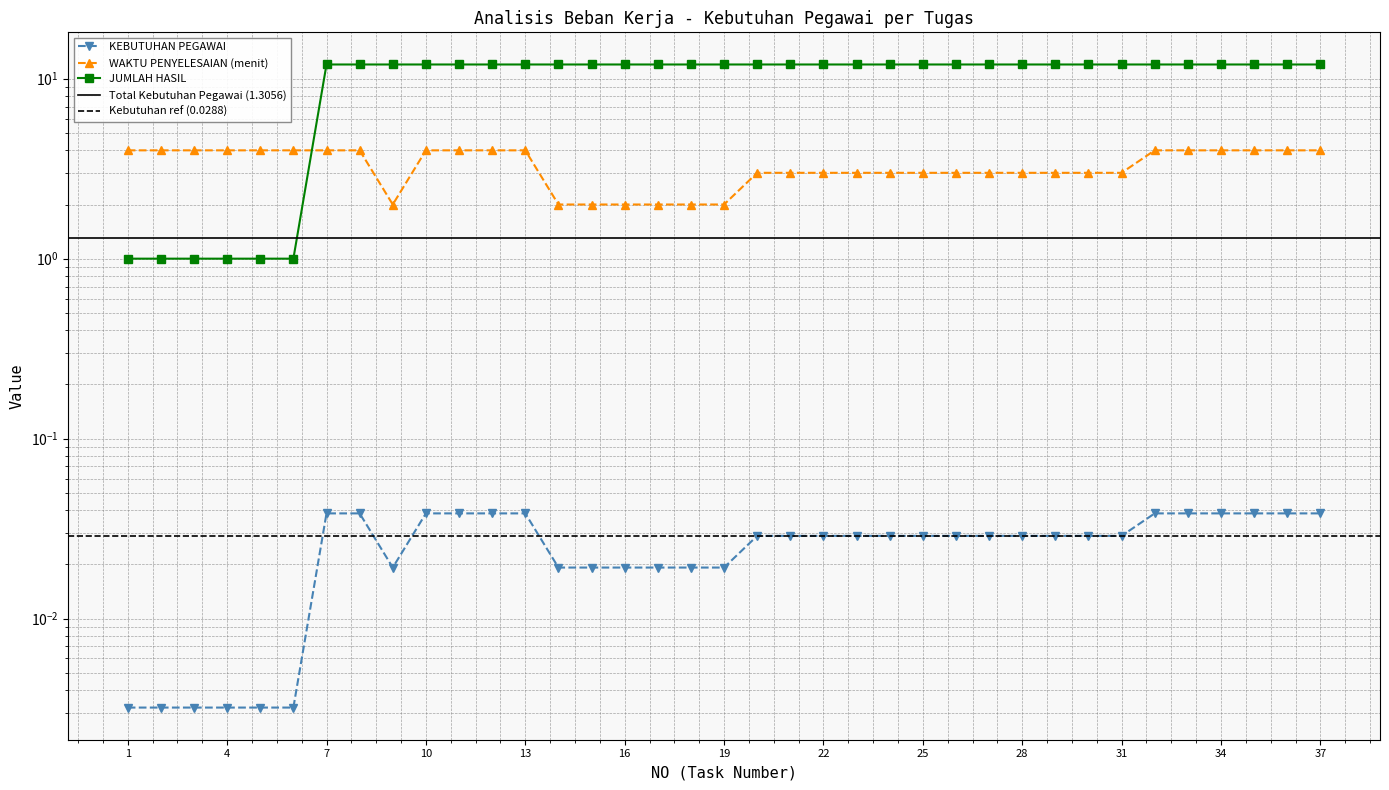

Reading left to right, list all the values displayed in this chart.

KEBUTUHAN PEGAWAI: 1=0.0	2=0.0	3=0.0	4=0.0	5=0.0	6=0.0	7=0.0	8=0.0	9=0.0	10=0.0	11=0.0	12=0.0	13=0.0	14=0.0	15=0.0	16=0.0	17=0.0	18=0.0	19=0.0	20=0.0	21=0.0	22=0.0	23=0.0	24=0.0	25=0.0	26=0.0	27=0.0	28=0.0	29=0.0	30=0.0	31=0.0	32=0.0	33=0.0	34=0.0	35=0.0	36=0.0	37=0.0
WAKTU PENYELESAIAN (menit): 1=4.0	2=4.0	3=4.0	4=4.0	5=4.0	6=4.0	7=4.0	8=4.0	9=2.0	10=4.0	11=4.0	12=4.0	13=4.0	14=2.0	15=2.0	16=2.0	17=2.0	18=2.0	19=2.0	20=3.0	21=3.0	22=3.0	23=3.0	24=3.0	25=3.0	26=3.0	27=3.0	28=3.0	29=3.0	30=3.0	31=3.0	32=4.0	33=4.0	34=4.0	35=4.0	36=4.0	37=4.0
JUMLAH HASIL: 1=1.0	2=1.0	3=1.0	4=1.0	5=1.0	6=1.0	7=12.0	8=12.0	9=12.0	10=12.0	11=12.0	12=12.0	13=12.0	14=12.0	15=12.0	16=12.0	17=12.0	18=12.0	19=12.0	20=12.0	21=12.0	22=12.0	23=12.0	24=12.0	25=12.0	26=12.0	27=12.0	28=12.0	29=12.0	30=12.0	31=12.0	32=12.0	33=12.0	34=12.0	35=12.0	36=12.0	37=12.0